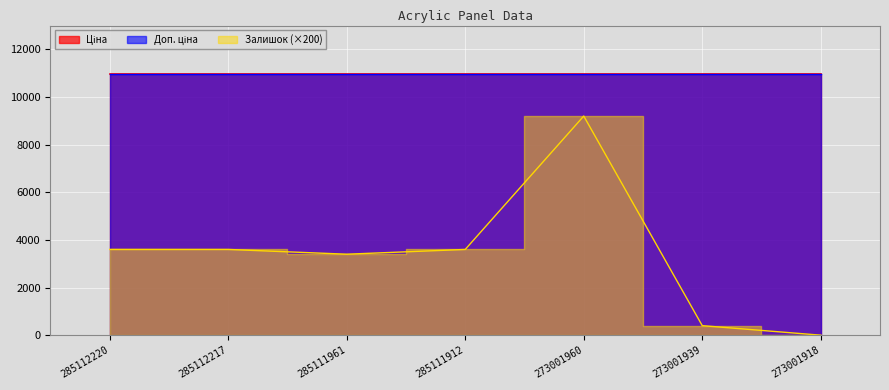

True or false: Ціна and Доп. ціна intersect in this chart.

False